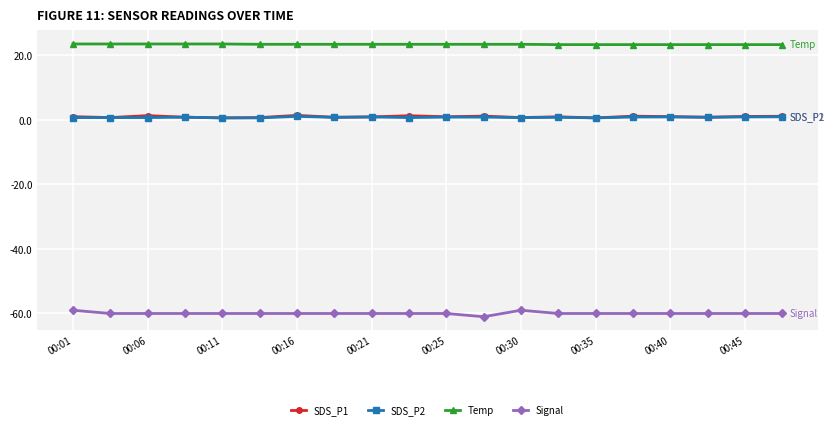

What is the value of the Signal point at the 16th from the left?

-60.0